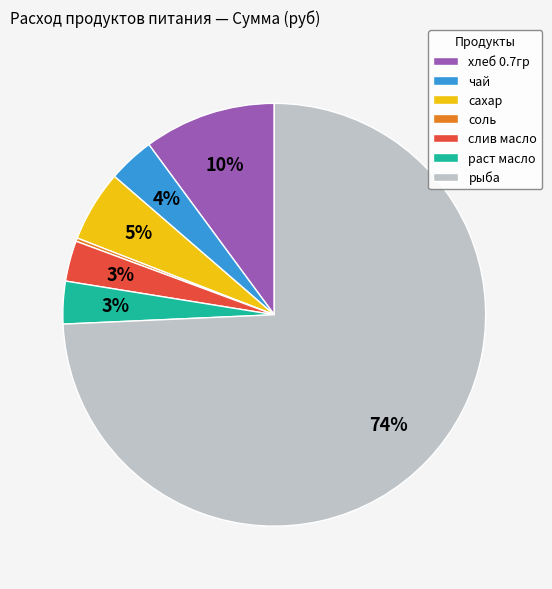

Is the sum of слив масло and чай greater than half?

No